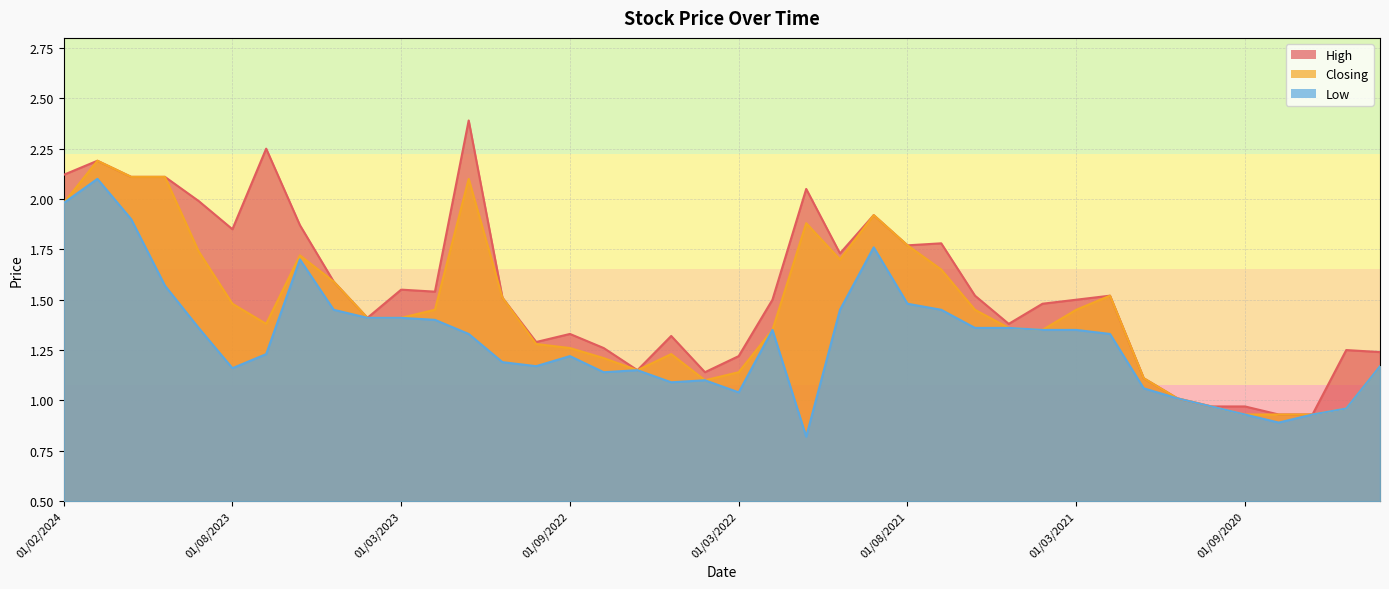

True or false: High and Low intersect in this chart.

False